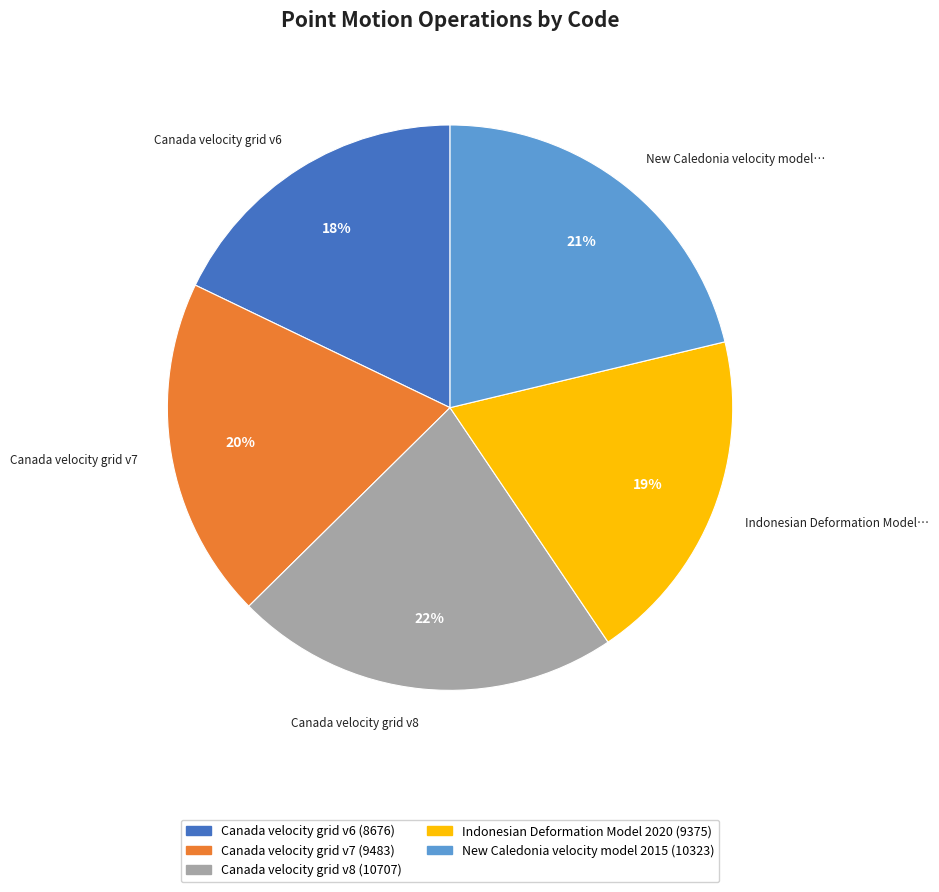

How many slices are in this pie chart?

5